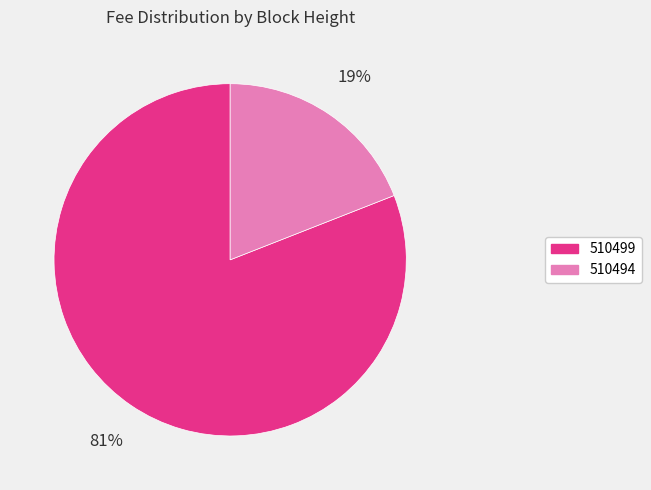

How many segments does this pie chart have?

2